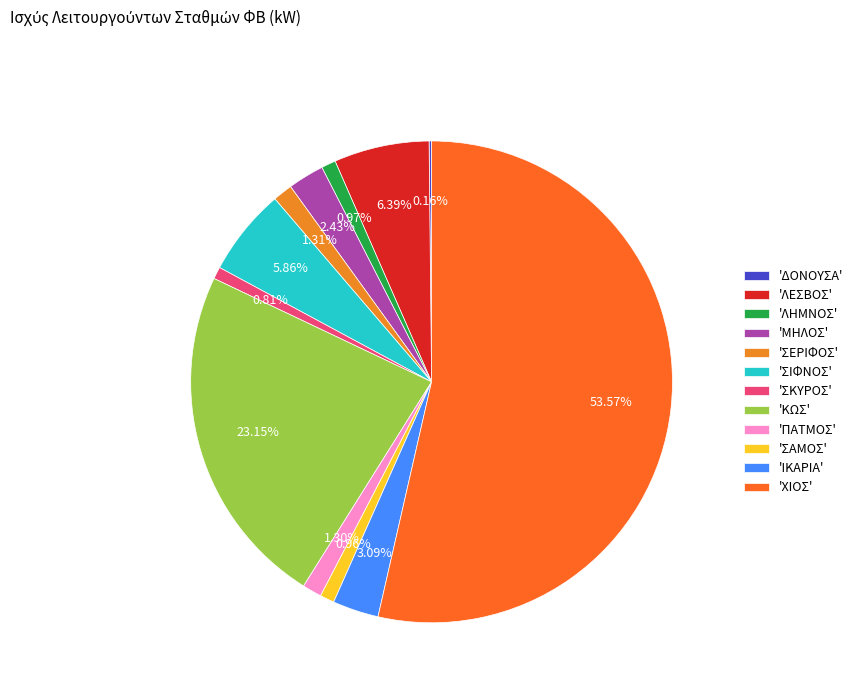

Rank the categories by value from highest to lowest.

ΧΙΟΣ, ΚΩΣ, ΛΕΣΒΟΣ, ΣΙΦΝΟΣ, ΙΚΑΡΙΑ, ΜΗΛΟΣ, ΣΕΡΙΦΟΣ, ΠΑΤΜΟΣ, ΛΗΜΝΟΣ, ΣΑΜΟΣ, ΣΚΥΡΟΣ, ΔΟΝΟΥΣΑ